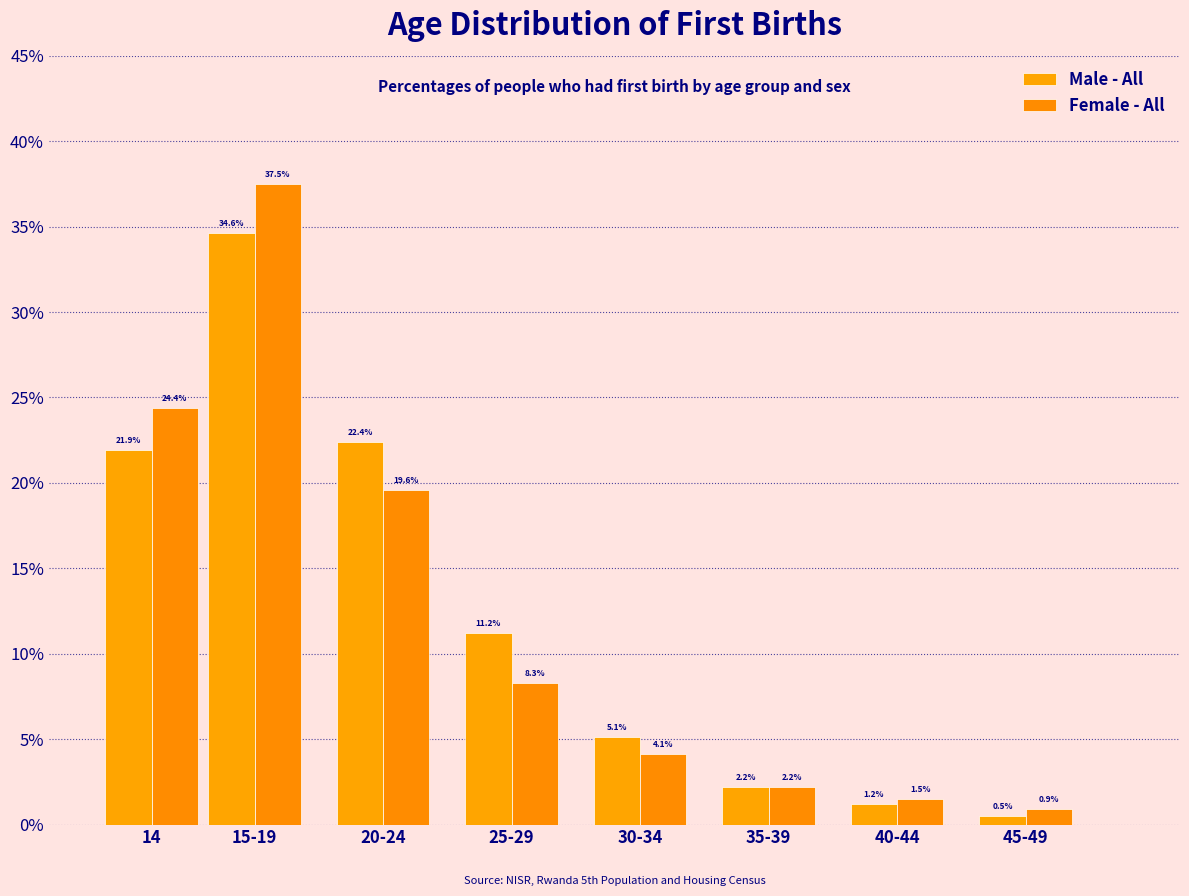

Are the bars horizontal?

No